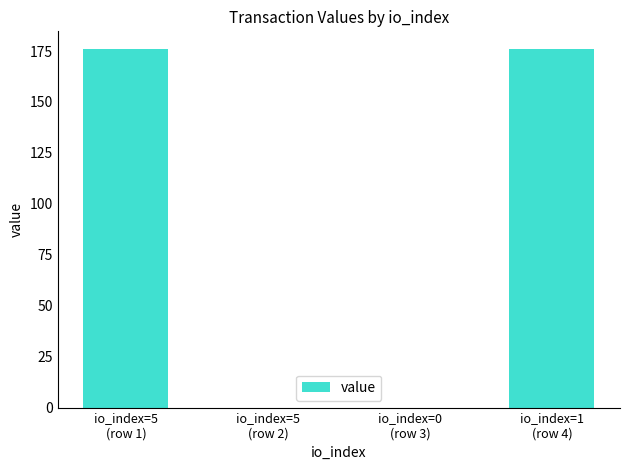

What is the sum of all values?

351.8